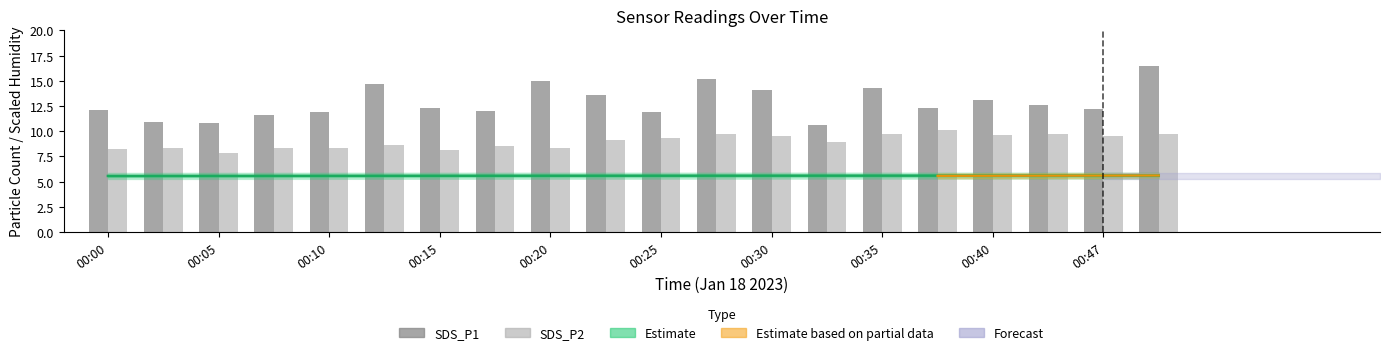

At which category is the sum across all series the highest?

00:50